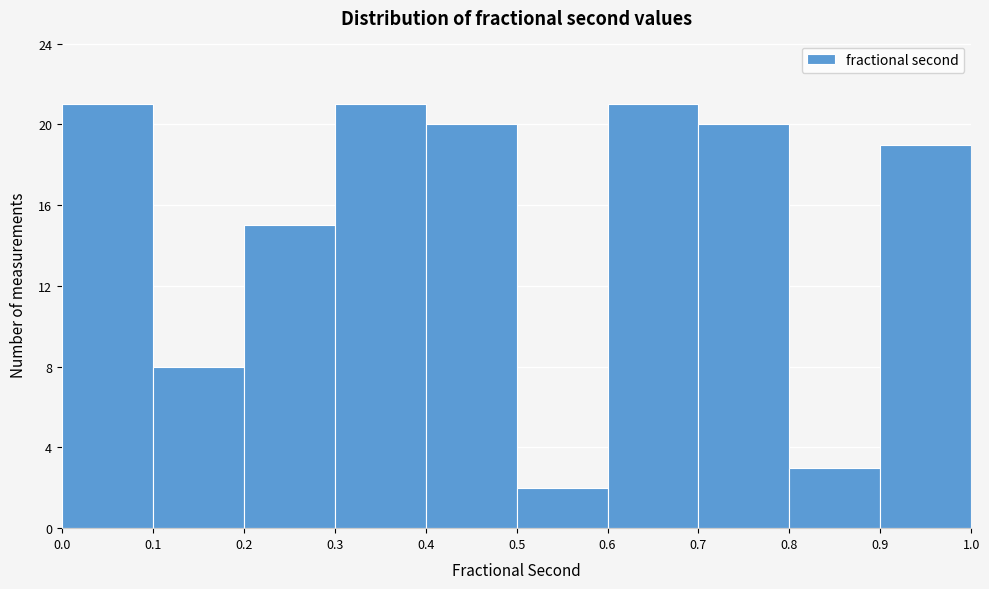

How tall is the bar that spans 0.0 to 0.1 on the x-axis? The values are not printed on the chart, so give them approximately, as read against the axis.

21